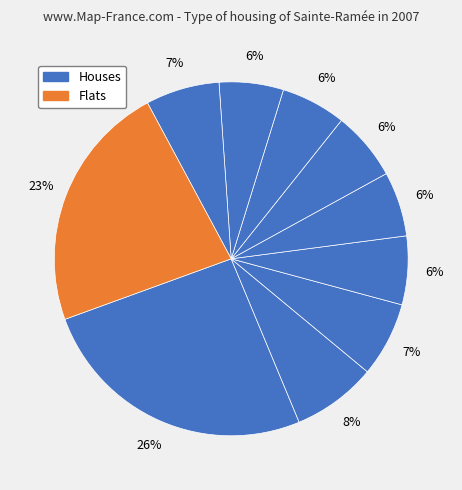

Is there any slice that represents more than half of the pie?

No